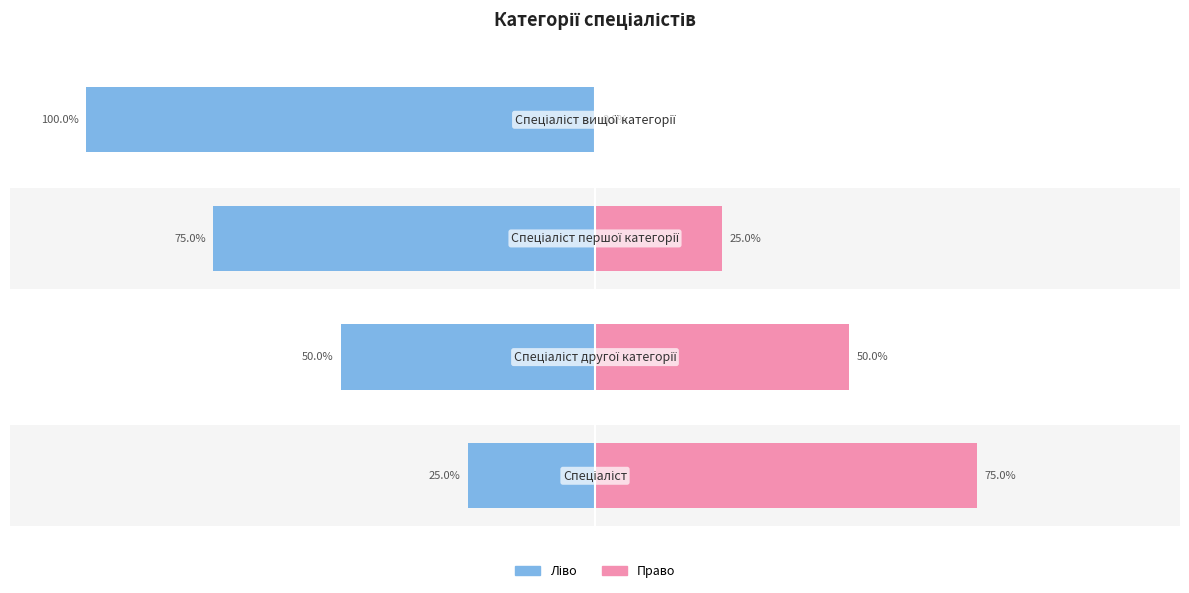

Reading left to right, list all the values displayed in this chart.

Ідентифікатор (ліво): −150=-25	−100=-50	−50=-75	0=-100
Ідентифікатор (право): −150=75	−100=50	−50=25	0=0